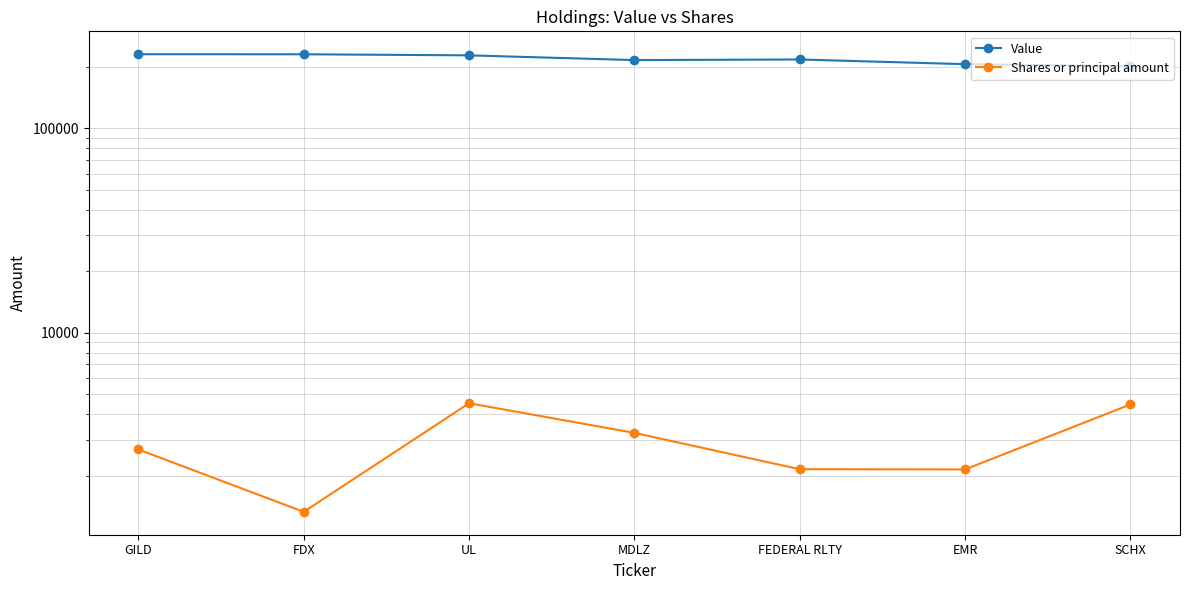

Reading left to right, what are all the values shown in this chart?

Value: GILD=230507	FDX=230356	UL=227582	MDLZ=215746	FEDERAL RLTY=217236	EMR=206049	SCHX=201279
Shares or principal amount: GILD=2685	FDX=1330	UL=4520	MDLZ=3237	FEDERAL RLTY=2150	EMR=2145	SCHX=4458